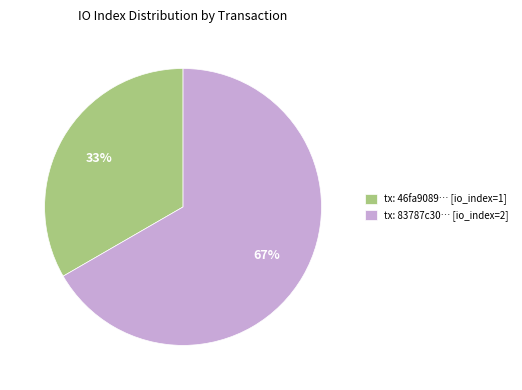

Does any single category account for the majority?

Yes